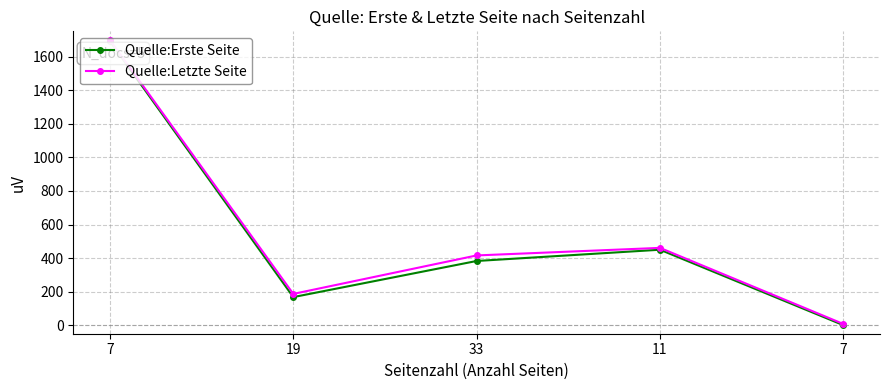

What are all the series names shown in the legend?

Quelle:Erste Seite, Quelle:Letzte Seite